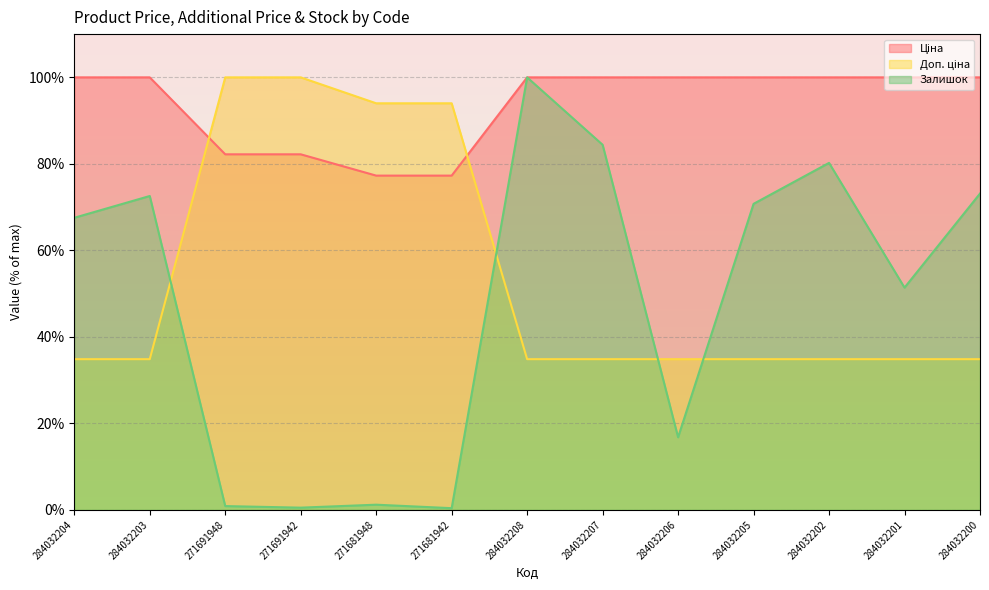

True or false: Ціна has more than 1 interior local peaks.

False